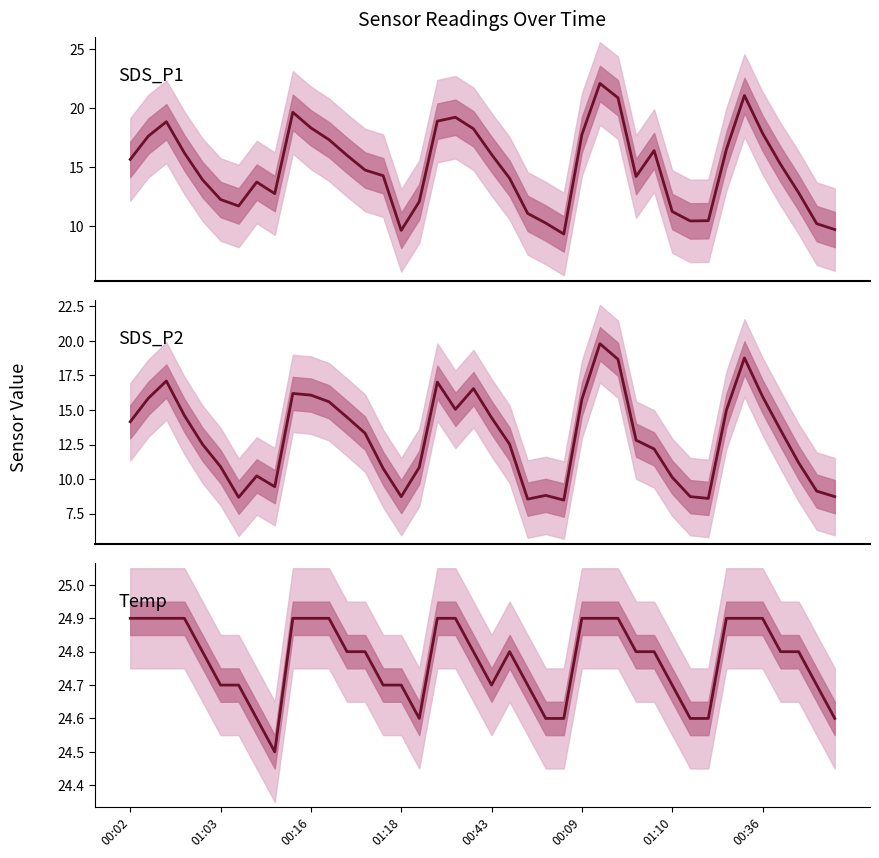

Between 01:18 and 9, which series saw the biggest shift?

SDS_P1